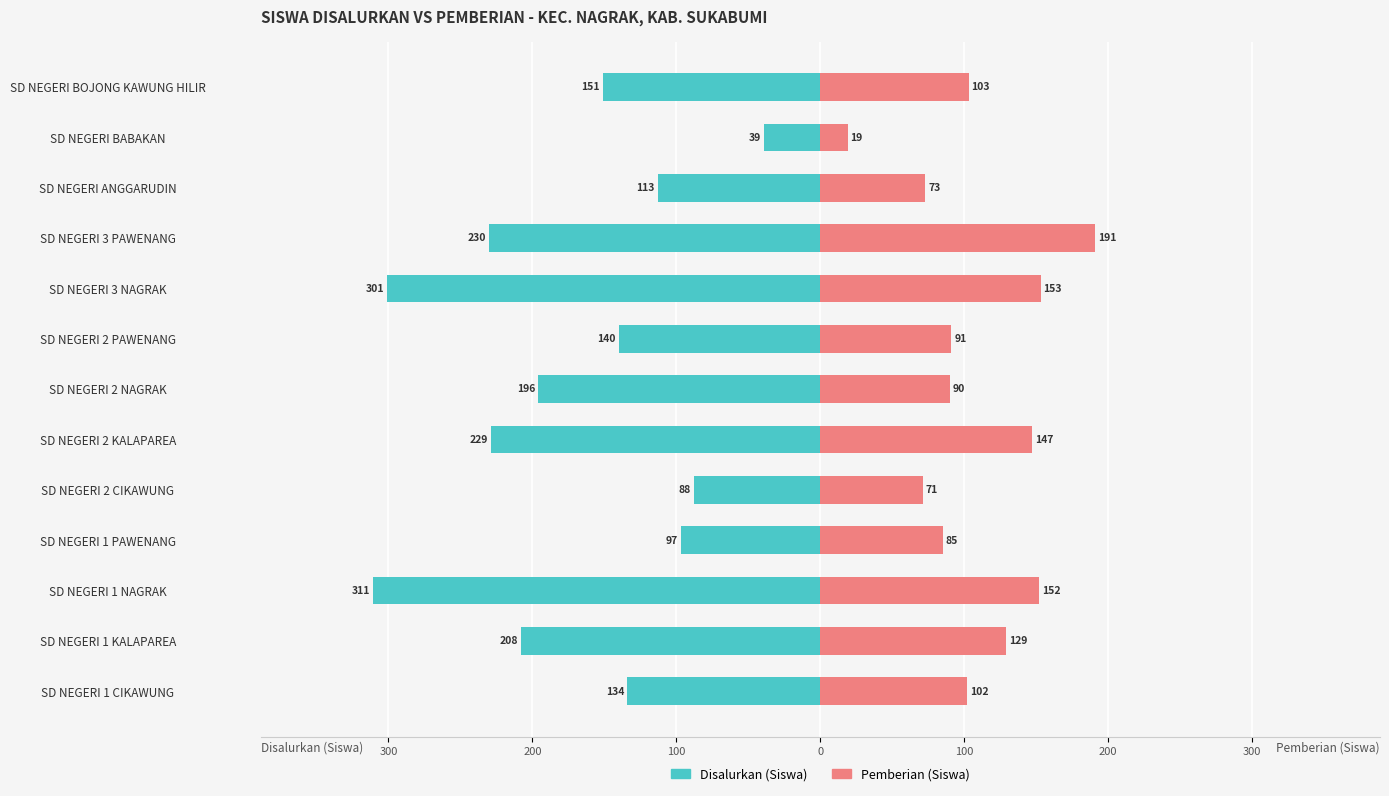

How many values in the Pemberian (Siswa) series exceed 102?

6